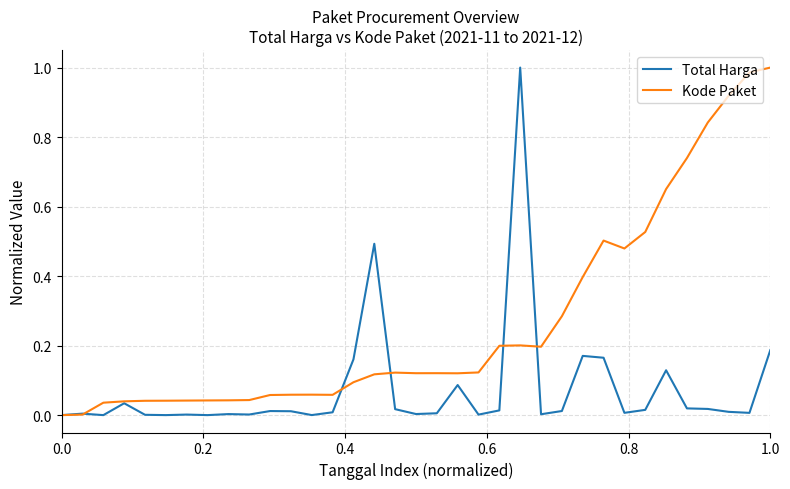

Does the chart display data point markers on the line(s)?

No